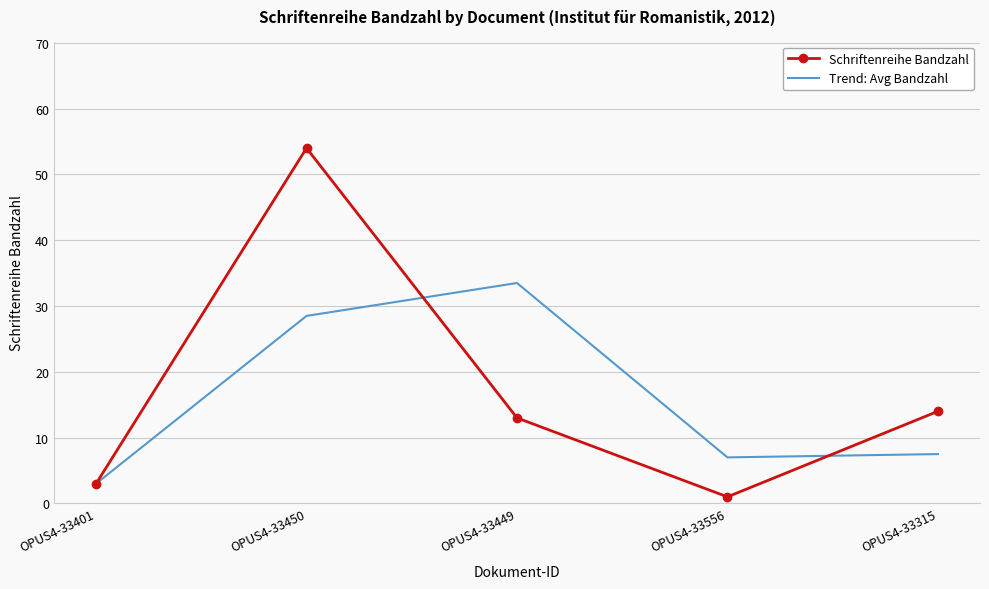

What is the approximate value of Schriftenreihe Bandzahl at OPUS4-33450?

54.0